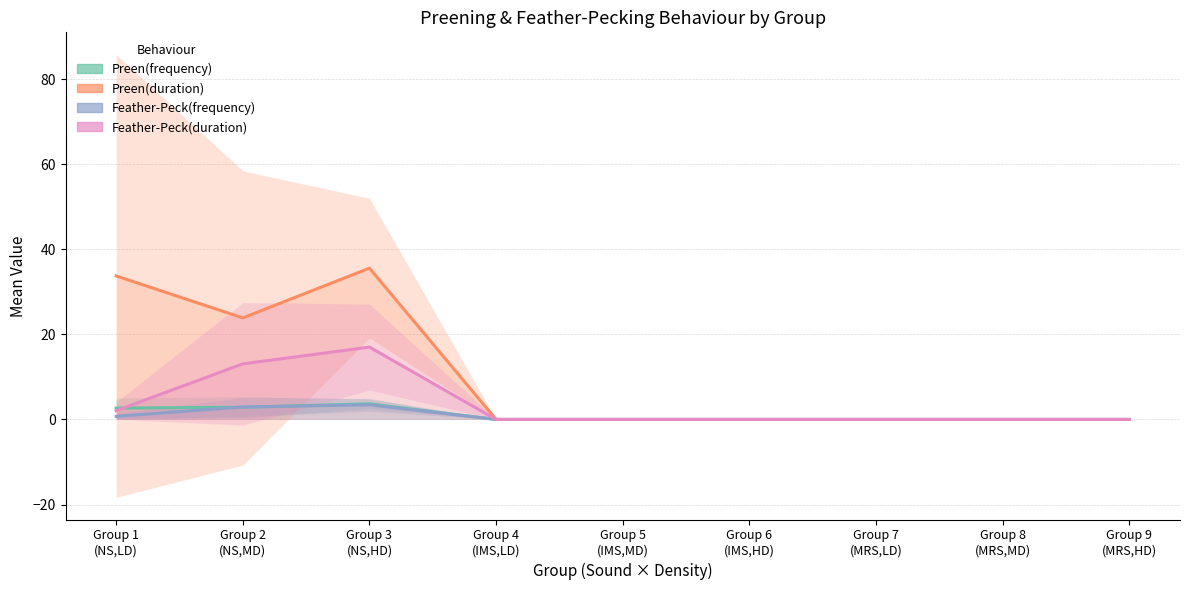

Count the number of categories in the chart.

9